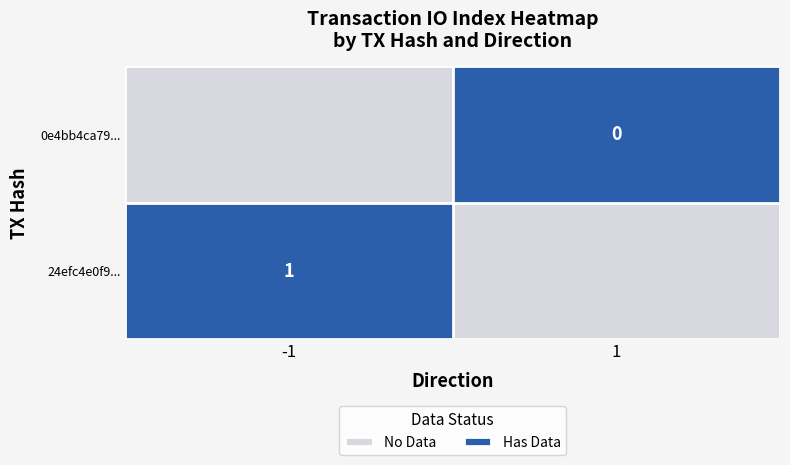

Rank the series by their average value, from lowest to highest.

0e4bb4ca791964debcbe0c95847a103287a3c12, 24efc4e0f9956d0c2404f99e1f310ef42231613